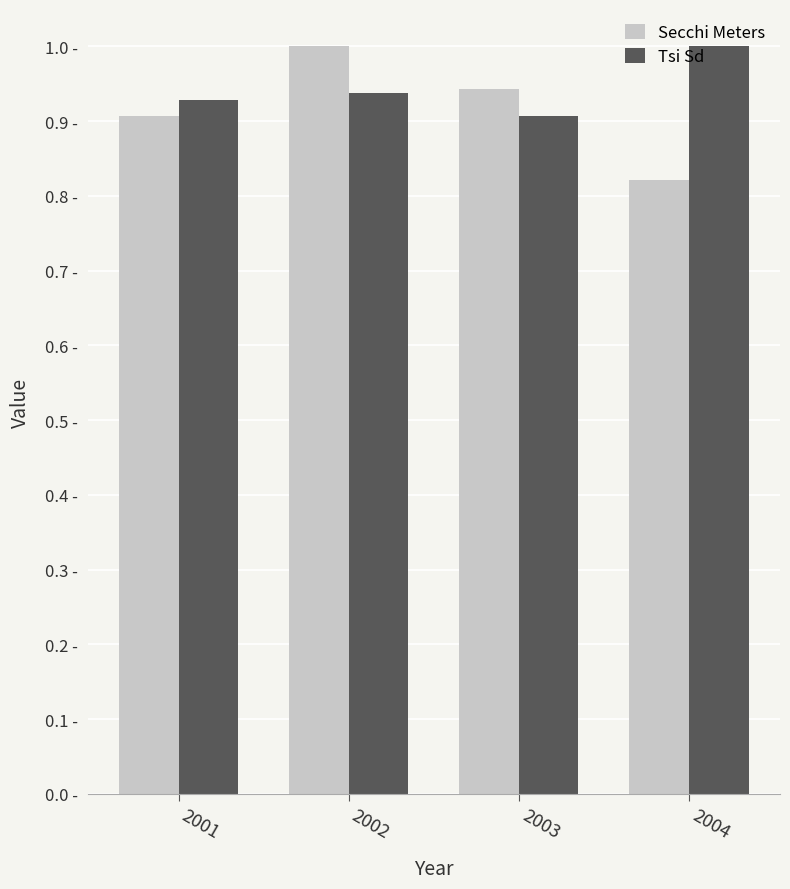

Reading left to right, list all the values displayed in this chart.

Secchi Meters: 2001=0.9	2002=1.0	2003=0.9	2004=0.8
Tsi Sd: 2001=0.9	2002=0.9	2003=0.9	2004=1.0